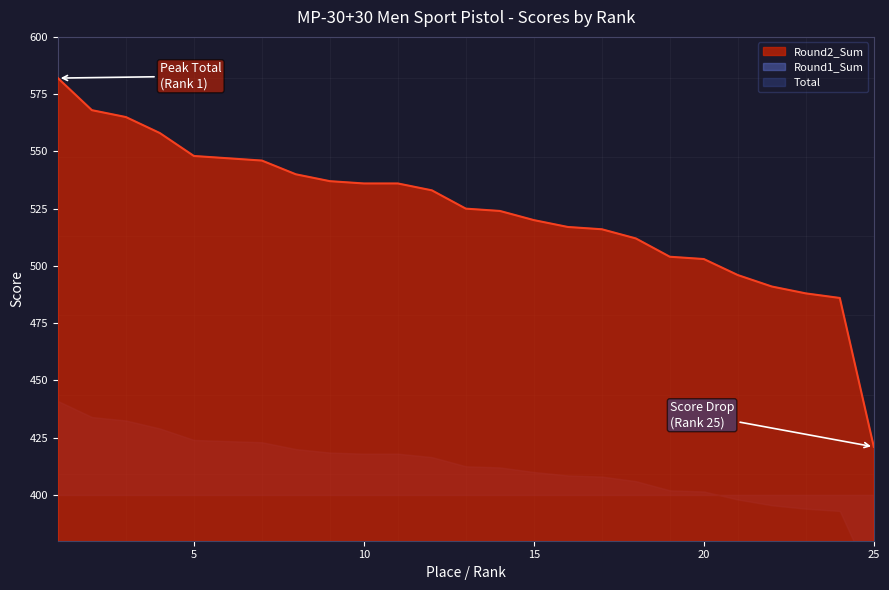

True or false: Total and Round2_Sum cross at least once.

False